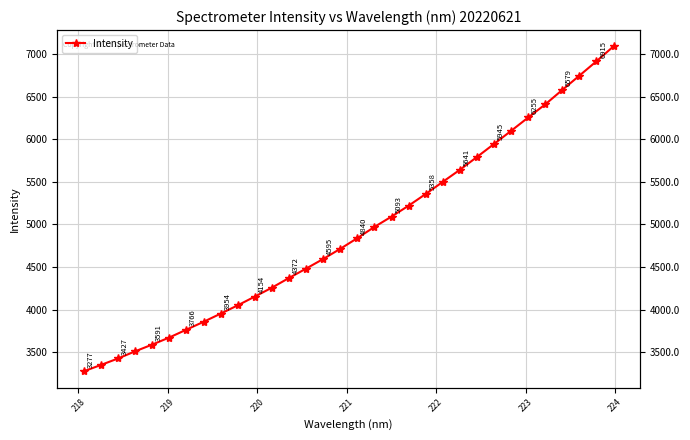

True or false: the data has more than 0 interior local peaks.

False